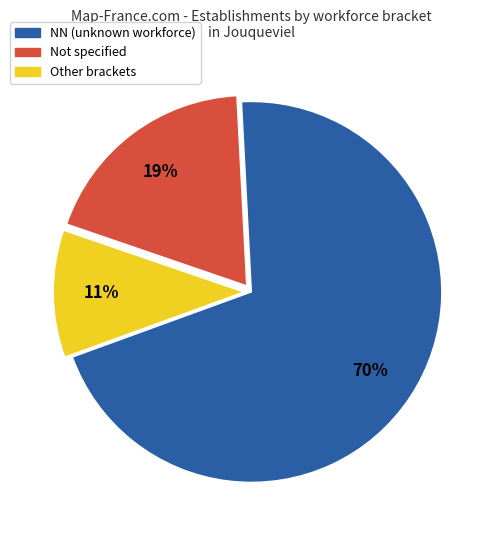

To the nearest percent, what is the average slice percentage?

33%